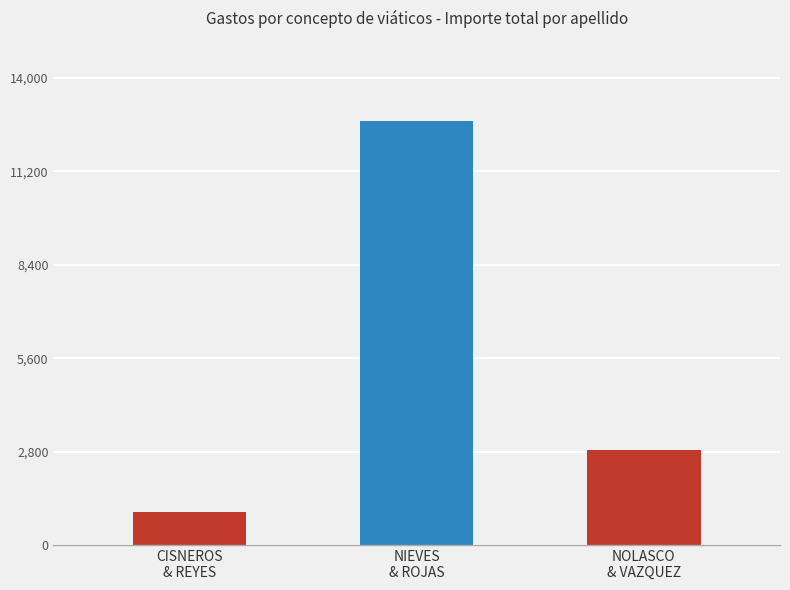

The value at NIEVES
& ROJAS is 3883.4. True or false?

False